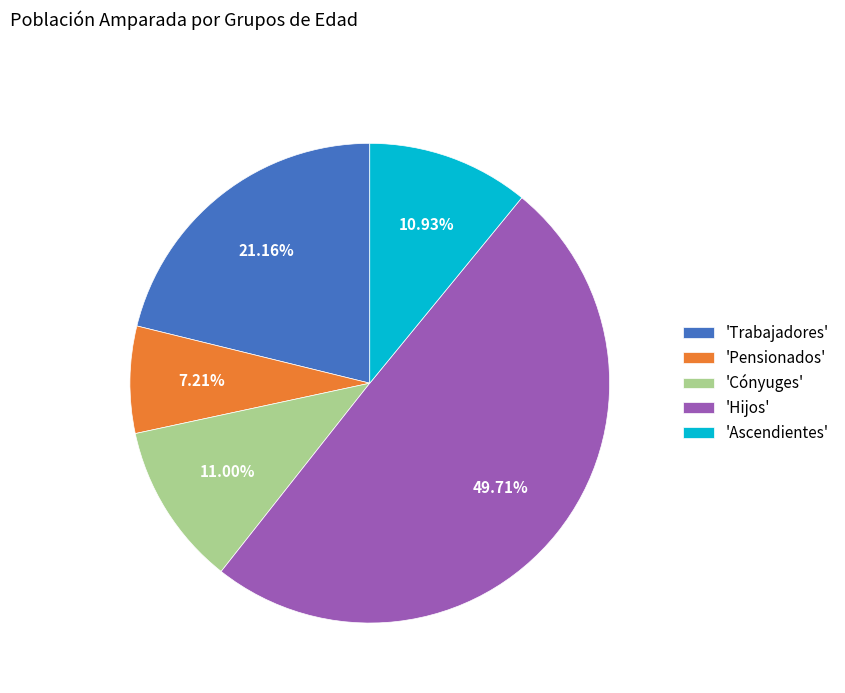

Is the sum of 'Cónyuges' and 'Trabajadores' greater than half?

No